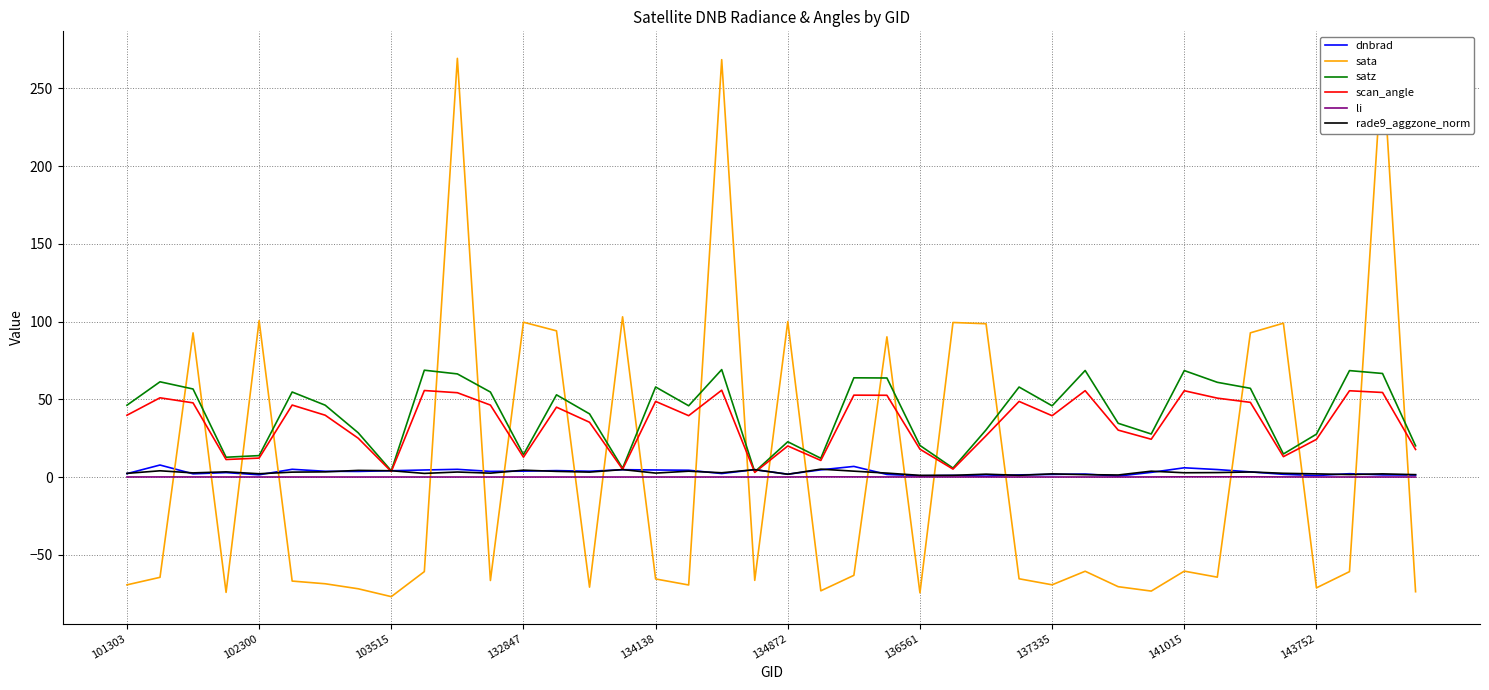

True or false: sata has a value of -70.6 at 30.

True